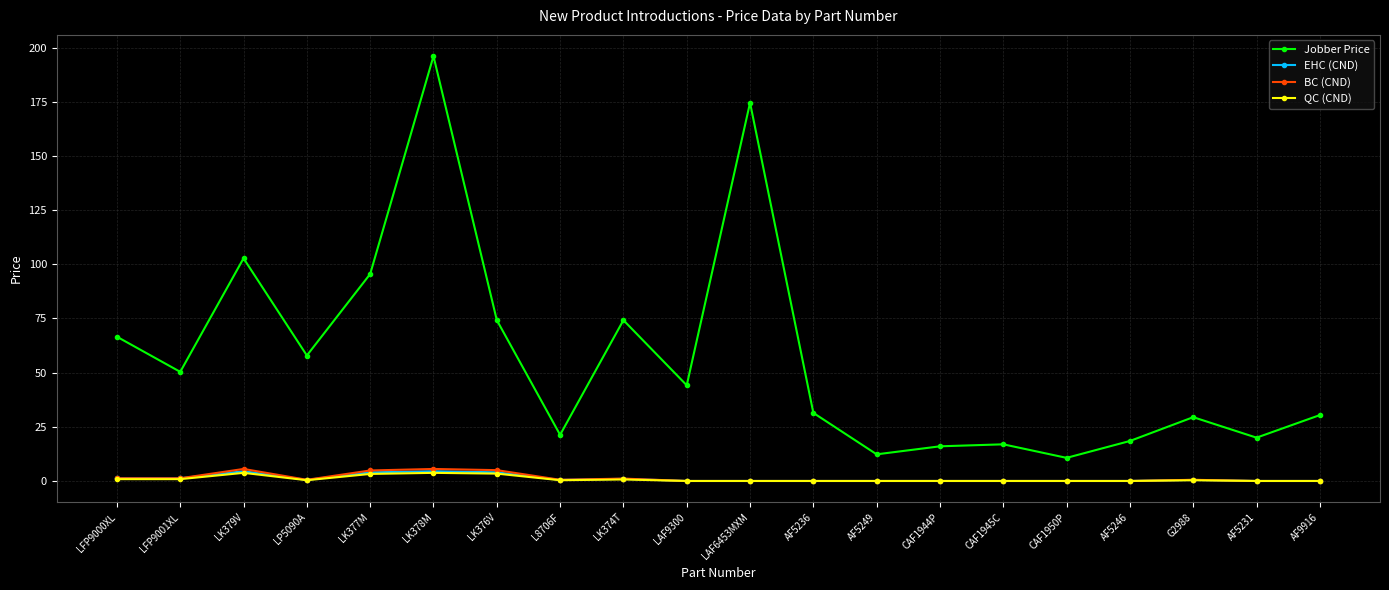

The BC (CND) series shows 0.0 at CAF1950P. True or false?

True